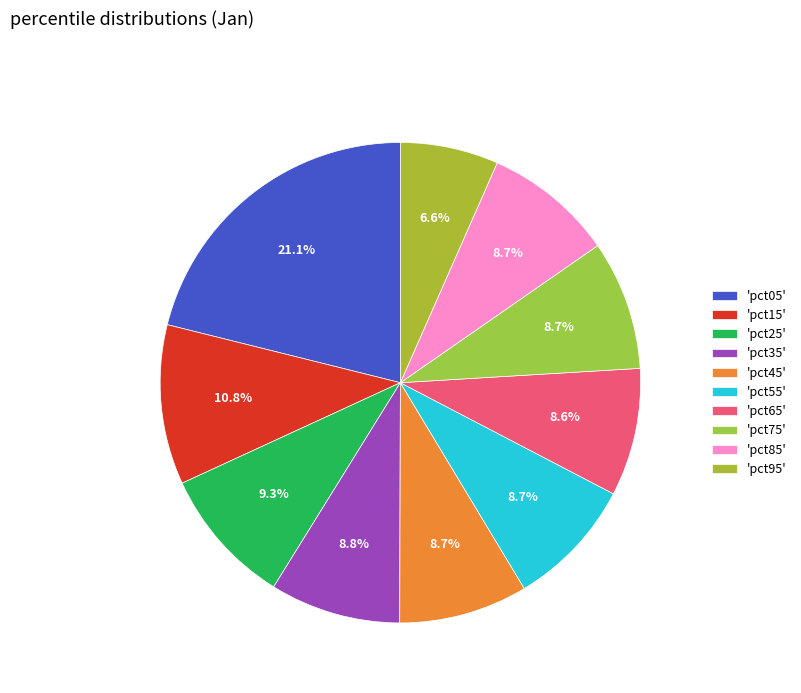

Count the number of slices in the pie.

10